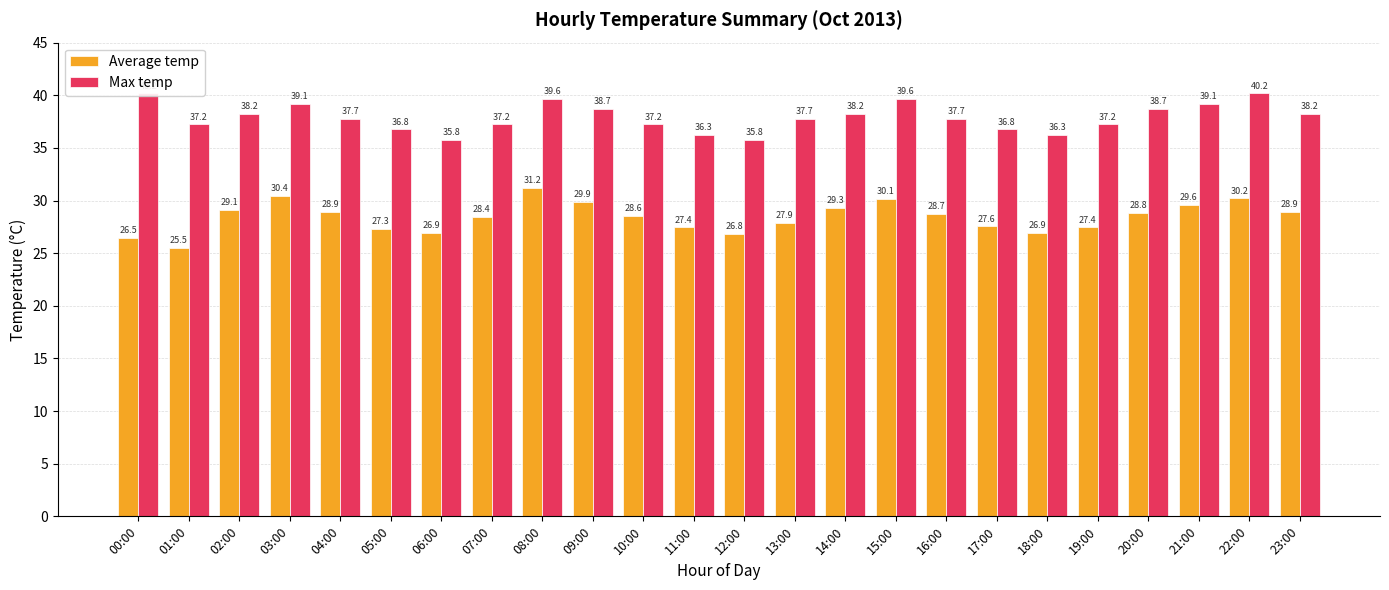

What is the smallest value displayed?

25.5